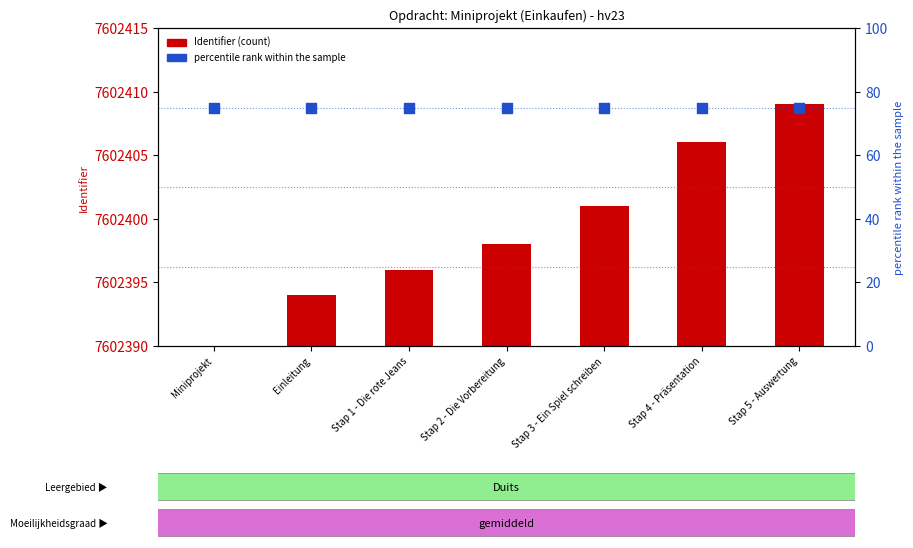

Which series contains the lowest Y value?

Identifier (count)